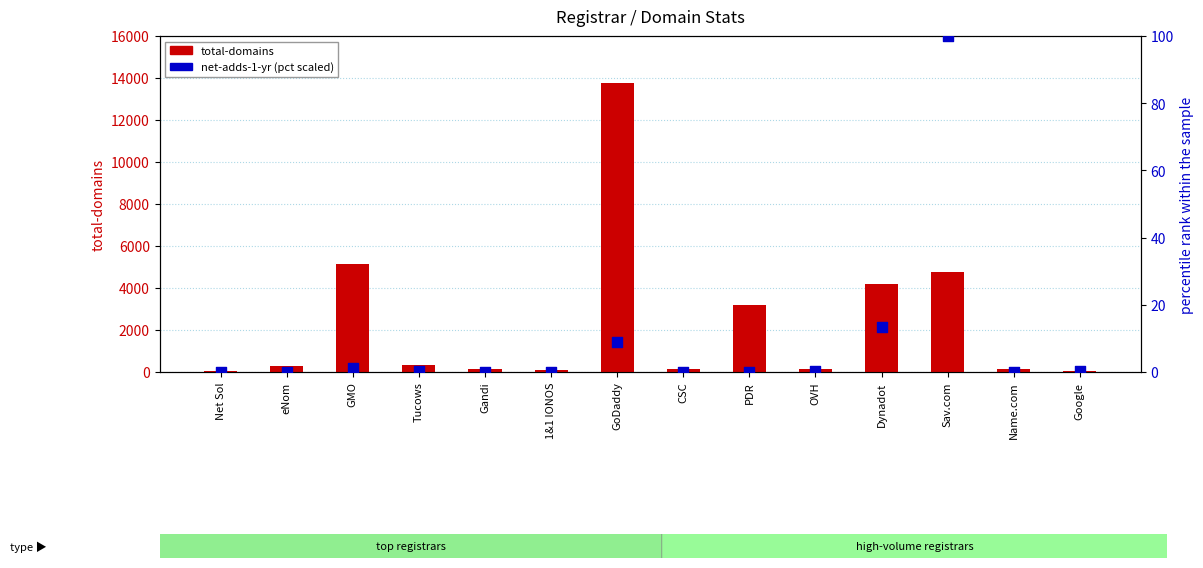

Is the value of net-adds-1-yr (scaled %) at GMO greater than the value of total-domains at Net Sol?

No